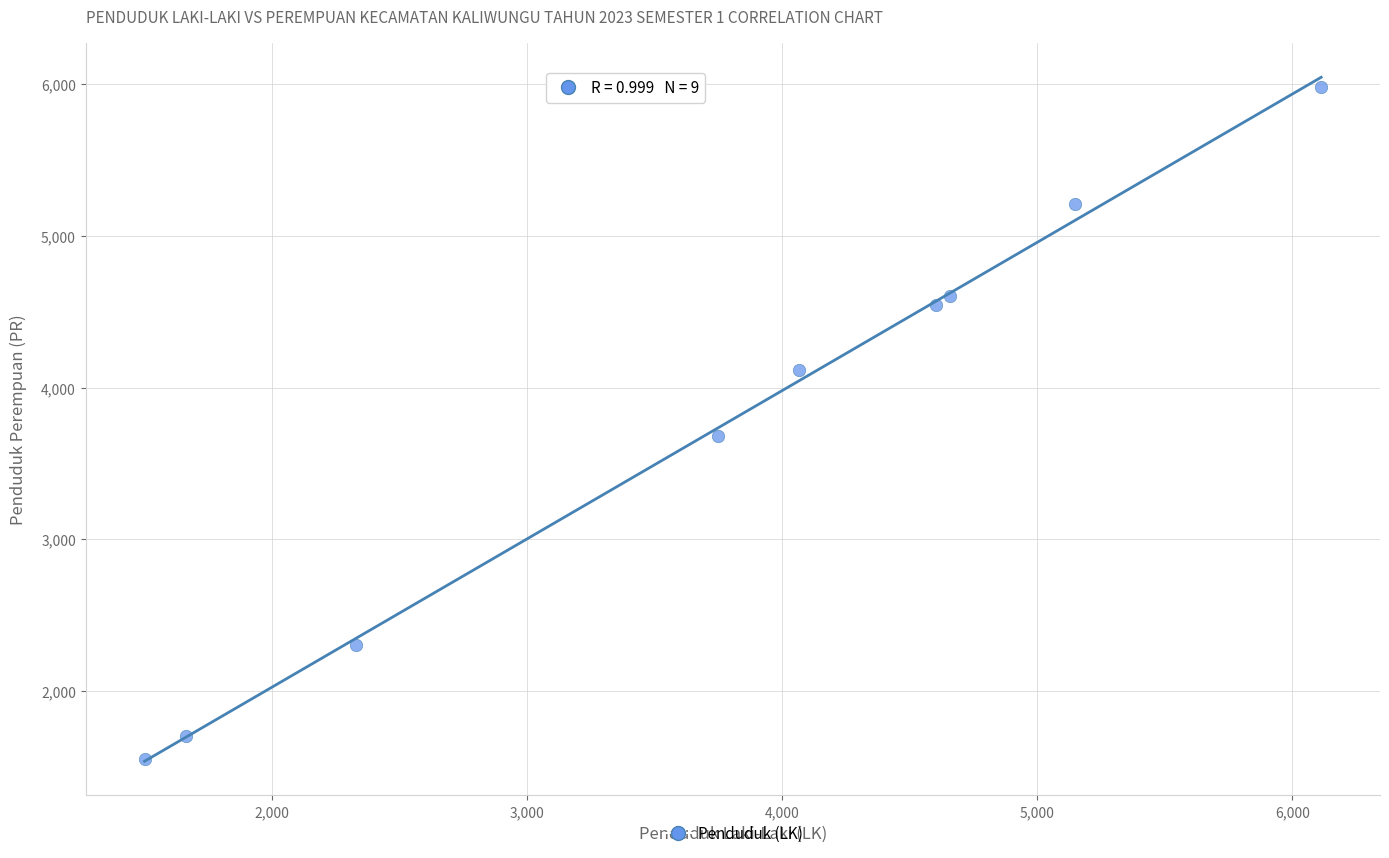

What is the range of X values (max minus min)?

4611